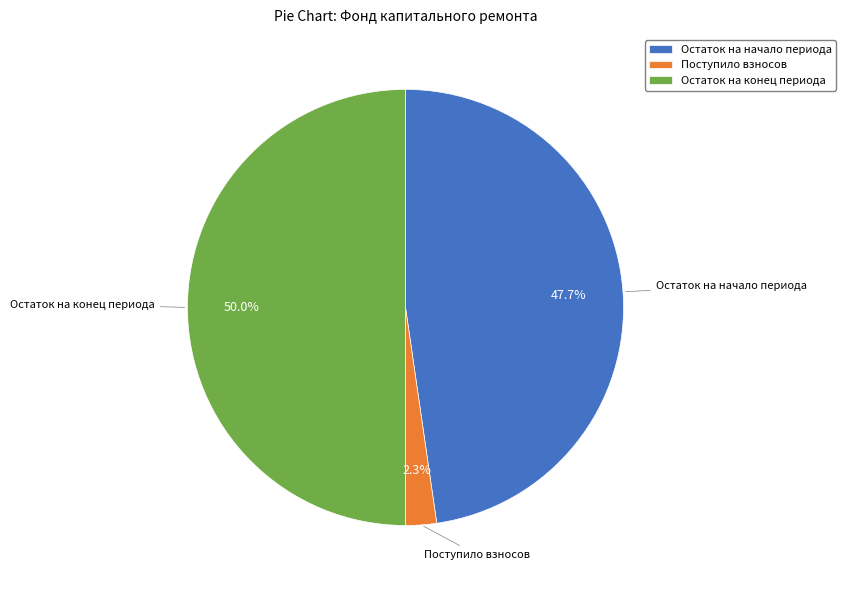

To the nearest percent, what is the difference between the largest and smallest slice percentages?

48%